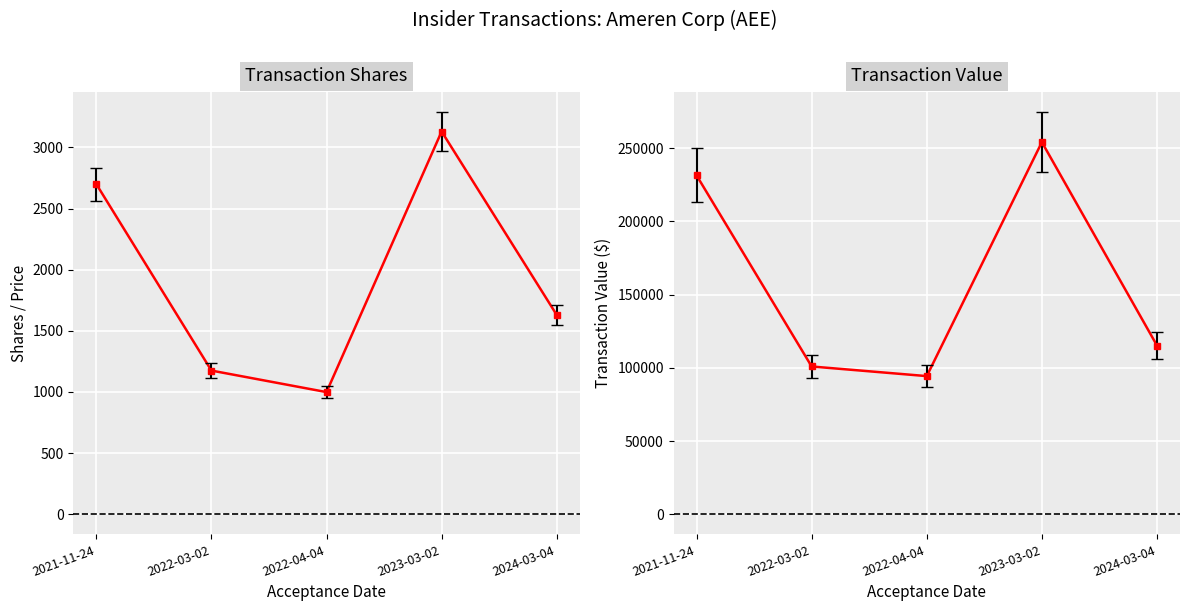

How many distinct data groups are displayed?

2